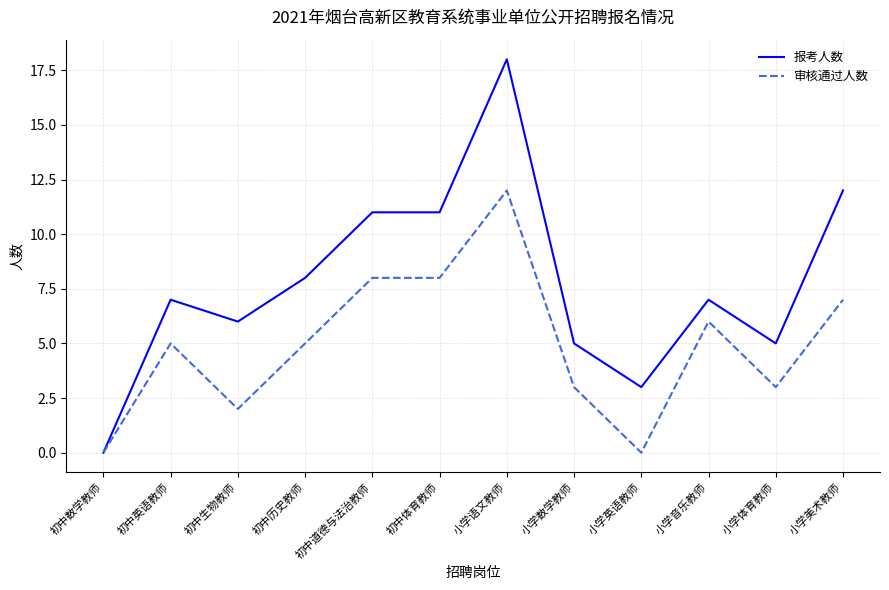

What is the greatest value displayed?

18